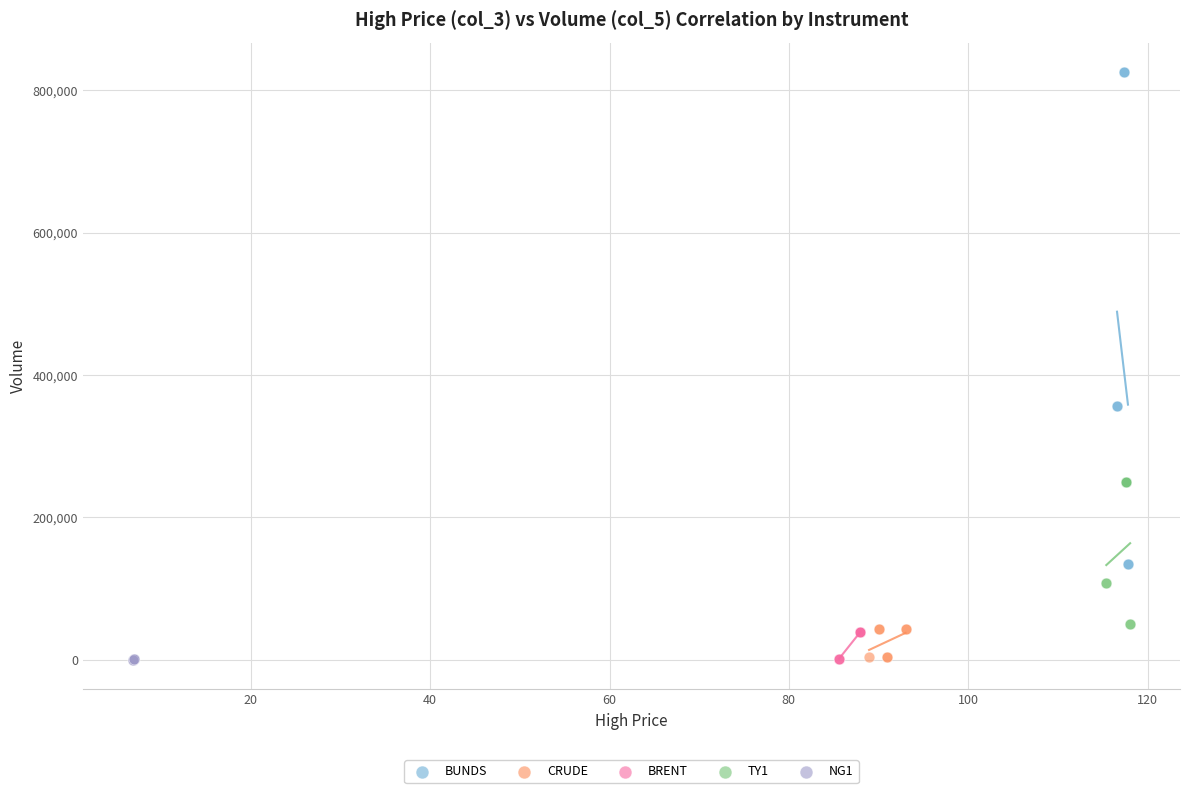

Which series contains the highest Y value?

BUNDS